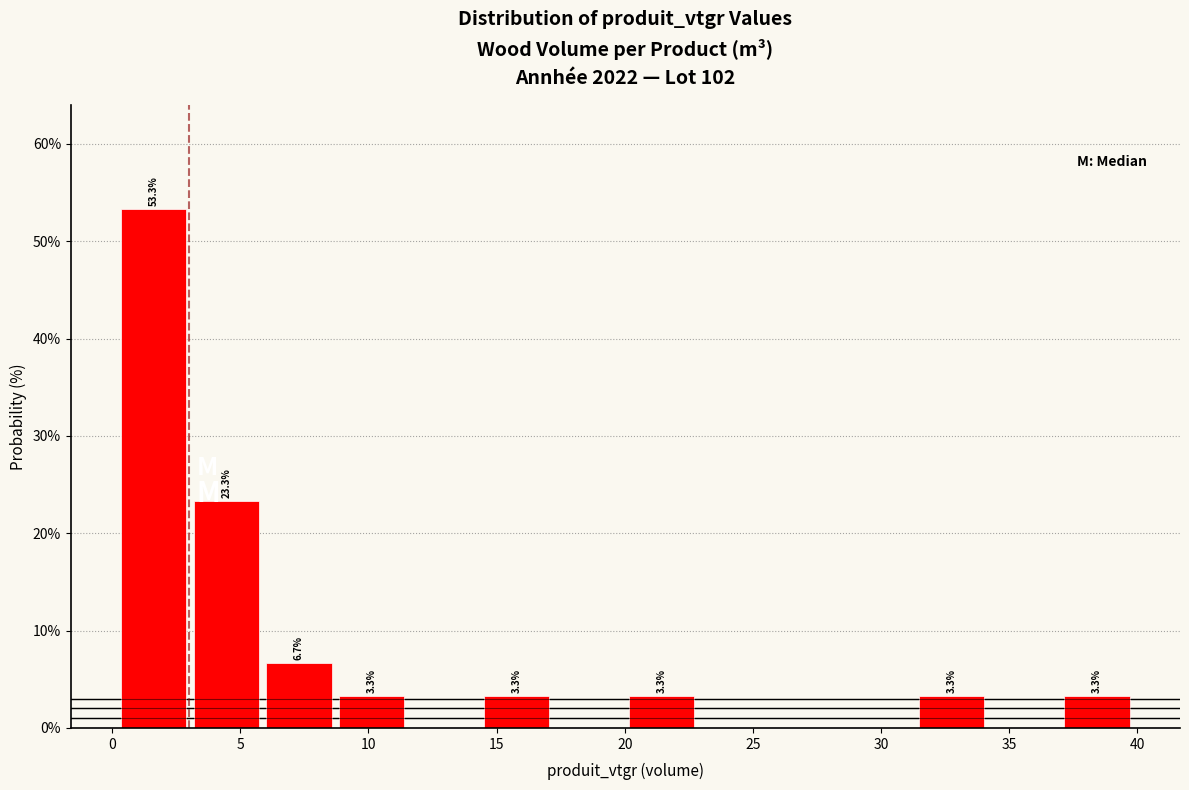

Which range on the x-axis has the tallest bar?

0.0 to 3.0